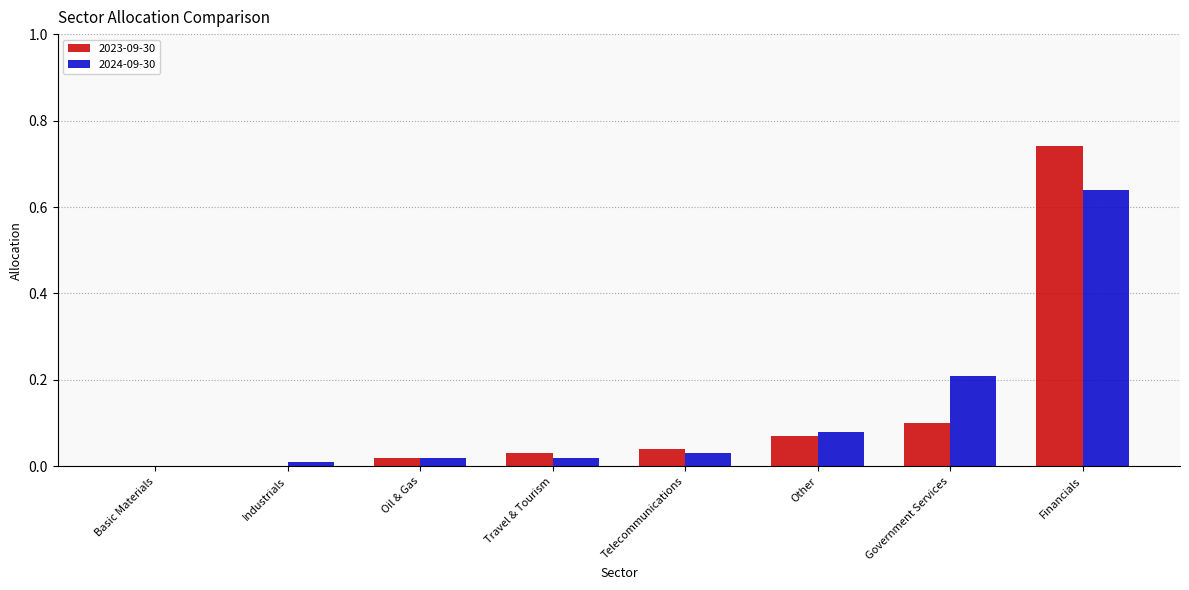

What is the sum of all 2023-09-30 values?

1.0